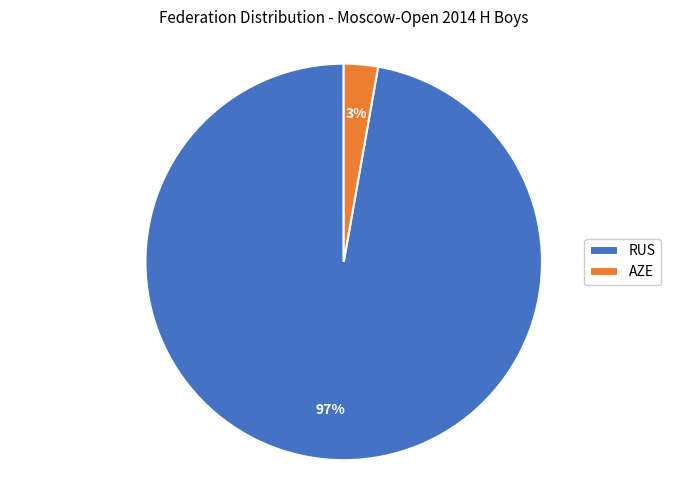

Does any single category account for the majority?

Yes